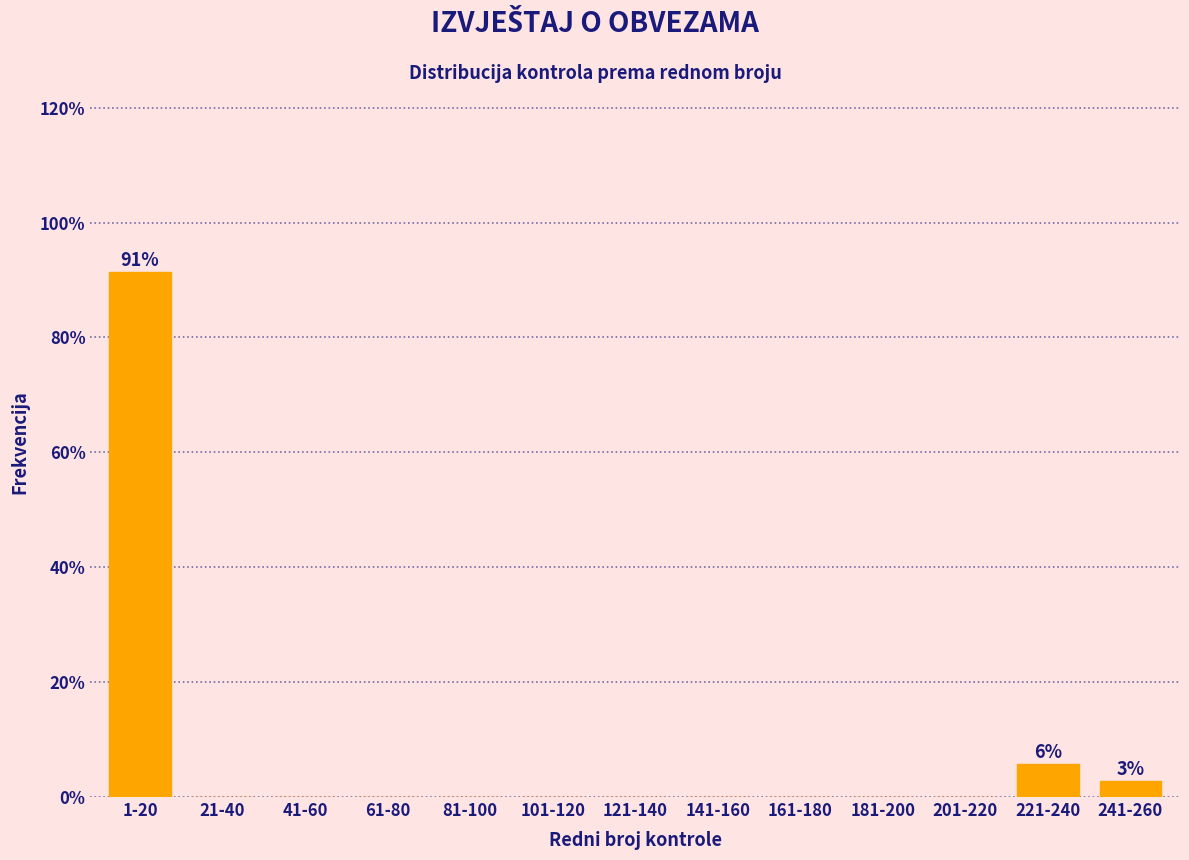

Reading left to right, extract all data points from this chart.

1-20=91.4	21-40=0.0	41-60=0.0	61-80=0.0	81-100=0.0	101-120=0.0	121-140=0.0	141-160=0.0	161-180=0.0	181-200=0.0	201-220=0.0	221-240=5.7	241-260=2.9